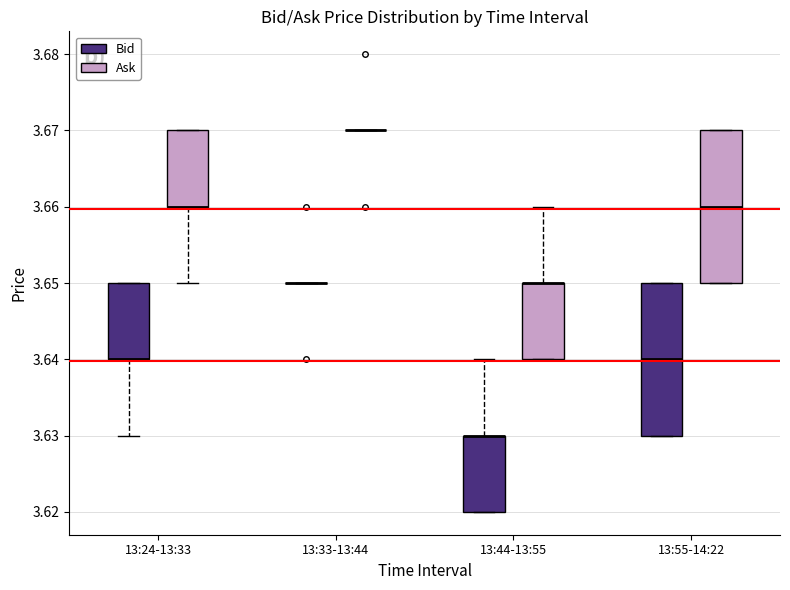

Reading left to right, read every box against the y-axis: the position of its median line, the range the box covers, and the ends of its whiskers. The values are not printed on the chart, so give them approximately, as read against the axis.

13:24-13:33 (Bid): median 3.64 (drawn on the box's lower edge), box 3.64 to 3.65, whiskers 3.63 to 3.65
13:24-13:33 (Ask): median 3.66 (drawn on the box's lower edge), box 3.66 to 3.67, whiskers 3.65 to 3.67
13:33-13:44 (Bid): box collapsed to a line at 3.65, whiskers 3.65 to 3.65
13:33-13:44 (Ask): box collapsed to a line at 3.67, whiskers 3.67 to 3.67
13:44-13:55 (Bid): median 3.63 (drawn on the box's upper edge), box 3.62 to 3.63, whiskers 3.62 to 3.64
13:44-13:55 (Ask): median 3.65 (drawn on the box's upper edge), box 3.64 to 3.65, whiskers 3.64 to 3.66
13:55-14:22 (Bid): median 3.64, box 3.63 to 3.65, whiskers 3.63 to 3.65
13:55-14:22 (Ask): median 3.66, box 3.65 to 3.67, whiskers 3.65 to 3.67